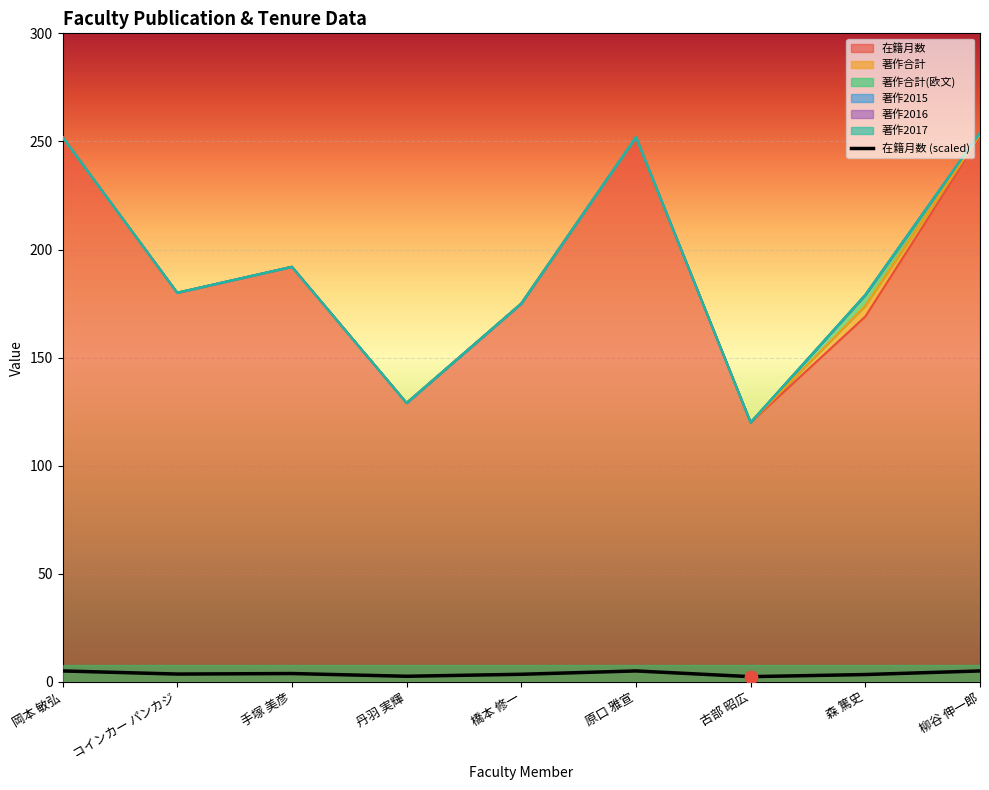

Approximately how many times larger is the value at 橋本 修一 compared to 森 篤史?

1.0